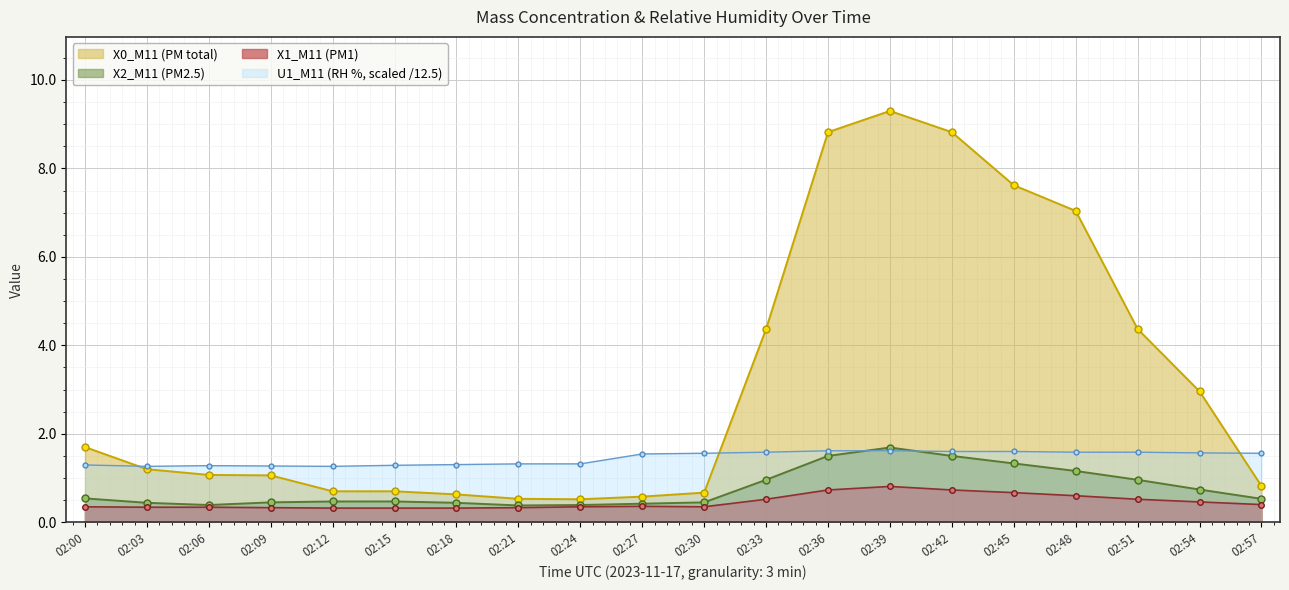

Reading left to right, list all the values displayed in this chart.

X0_M11 (PM total): 02:00=1.7	02:03=1.2	02:06=1.1	02:09=1.1	02:12=0.7	02:15=0.7	02:18=0.6	02:21=0.5	02:24=0.5	02:27=0.6	02:30=0.7	02:33=4.4	02:36=8.8	02:39=9.3	02:42=8.8	02:45=7.6	02:48=7.0	02:51=4.4	02:54=3.0	02:57=0.8
X2_M11 (PM2.5): 02:00=0.5	02:03=0.4	02:06=0.4	02:09=0.5	02:12=0.5	02:15=0.5	02:18=0.4	02:21=0.4	02:24=0.4	02:27=0.4	02:30=0.5	02:33=1.0	02:36=1.5	02:39=1.7	02:42=1.5	02:45=1.3	02:48=1.2	02:51=1.0	02:54=0.7	02:57=0.5
X1_M11 (PM1): 02:00=0.3	02:03=0.3	02:06=0.3	02:09=0.3	02:12=0.3	02:15=0.3	02:18=0.3	02:21=0.3	02:24=0.3	02:27=0.4	02:30=0.3	02:33=0.5	02:36=0.7	02:39=0.8	02:42=0.7	02:45=0.7	02:48=0.6	02:51=0.5	02:54=0.5	02:57=0.4
U1_M11 (RH %): 02:00=1.3	02:03=1.3	02:06=1.3	02:09=1.3	02:12=1.3	02:15=1.3	02:18=1.3	02:21=1.3	02:24=1.3	02:27=1.5	02:30=1.6	02:33=1.6	02:36=1.6	02:39=1.6	02:42=1.6	02:45=1.6	02:48=1.6	02:51=1.6	02:54=1.6	02:57=1.6